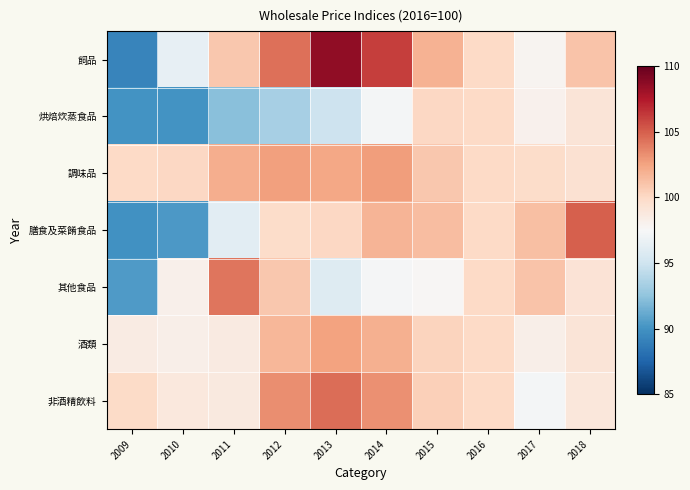

At which category does the chart reach its peak across all series?

2013